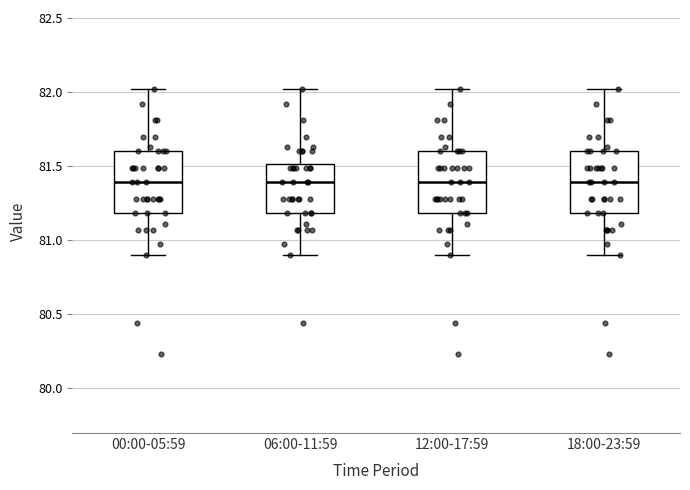

Reading left to right, read every box against the y-axis: the position of its median line, the range the box covers, and the ends of its whiskers. The values are not printed on the chart, so give them approximately, as read against the axis.

00:00-05:59: median 81.4, box 81.2 to 81.6, whiskers 80.9 to 82.0
06:00-11:59: median 81.4, box 81.2 to 81.5, whiskers 80.9 to 82.0
12:00-17:59: median 81.4, box 81.2 to 81.6, whiskers 80.9 to 82.0
18:00-23:59: median 81.4, box 81.2 to 81.6, whiskers 80.9 to 82.0